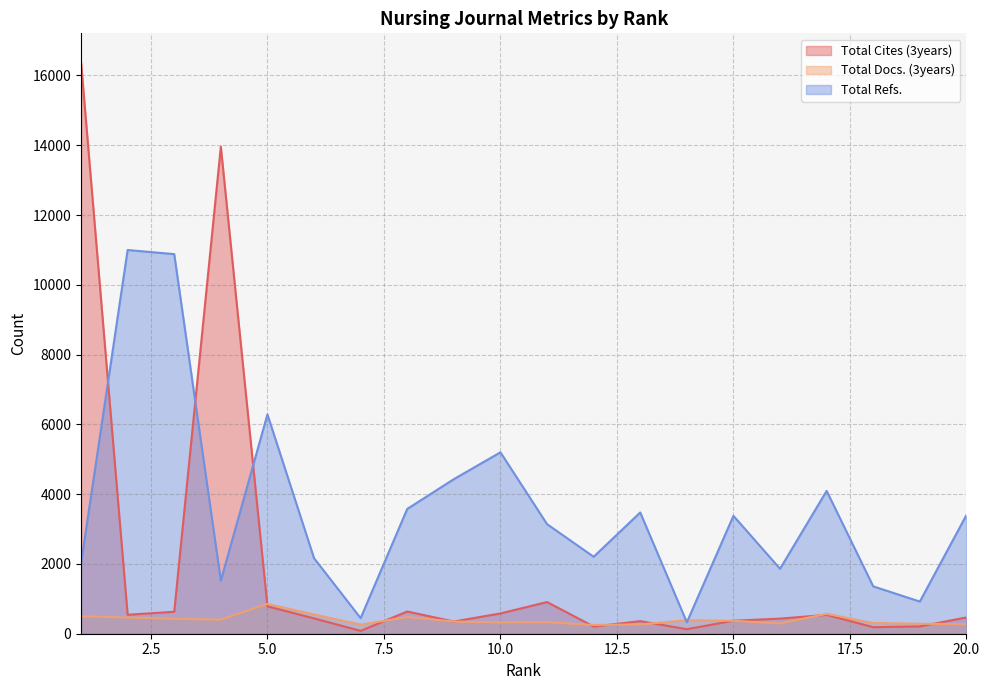

In Total Refs., how many points are higher than both neighbors (excluding endpoints)?

6